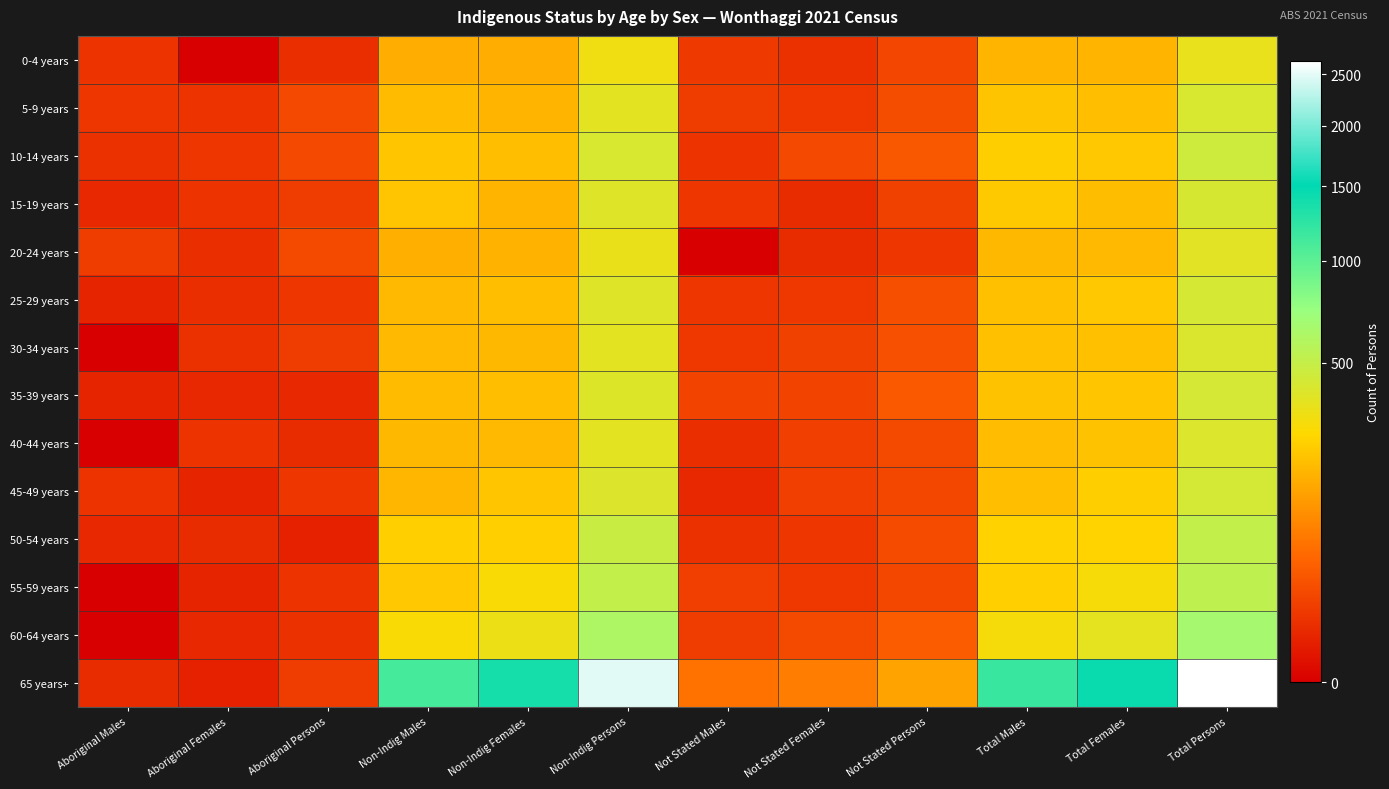

Rank the series at Not Stated Females from highest to lowest value.

65 years+, 60-64 years, 10-14 years, 35-39 years, 30-34 years, 40-44 years, 45-49 years, 5-9 years, 25-29 years, 55-59 years, 50-54 years, 0-4 years, 15-19 years, 20-24 years